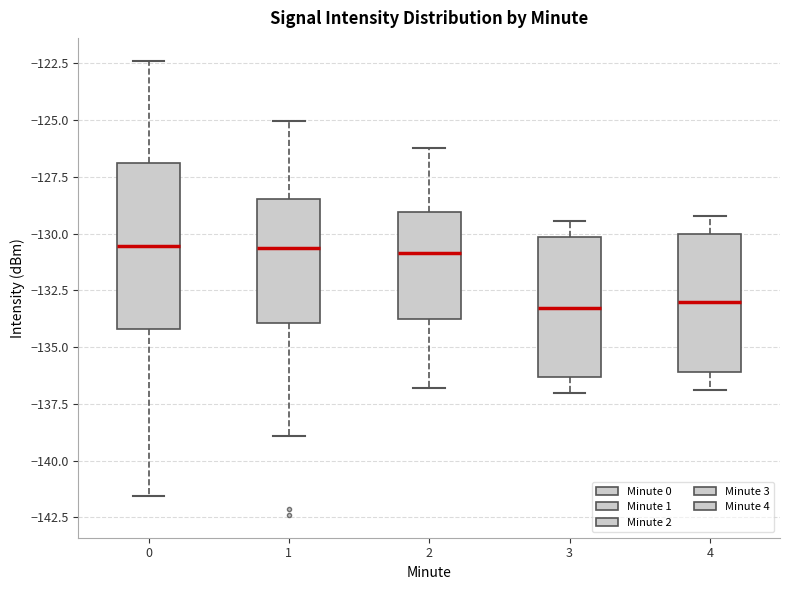

Which box is the tallest, from its lower edge to its upper edge?

0